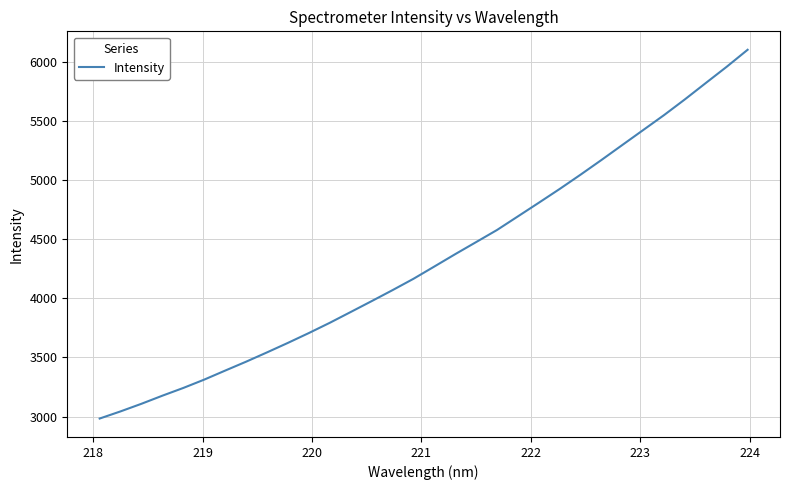

What is the minimum value shown in the chart?

2982.8